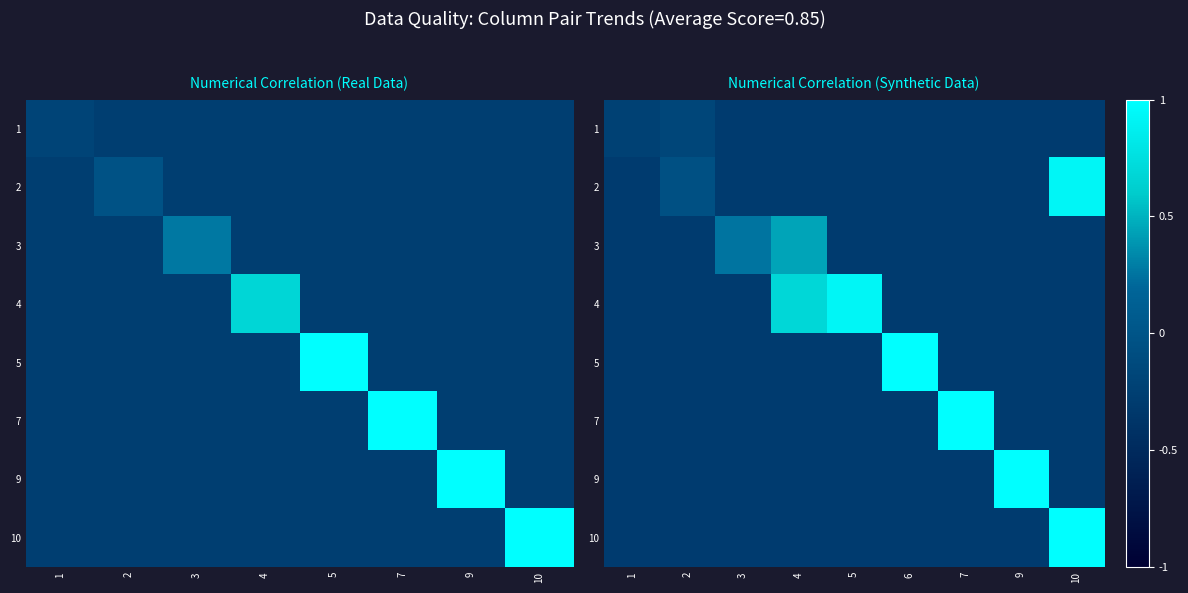

What is the difference between the highest and lowest values at 3?

0.5